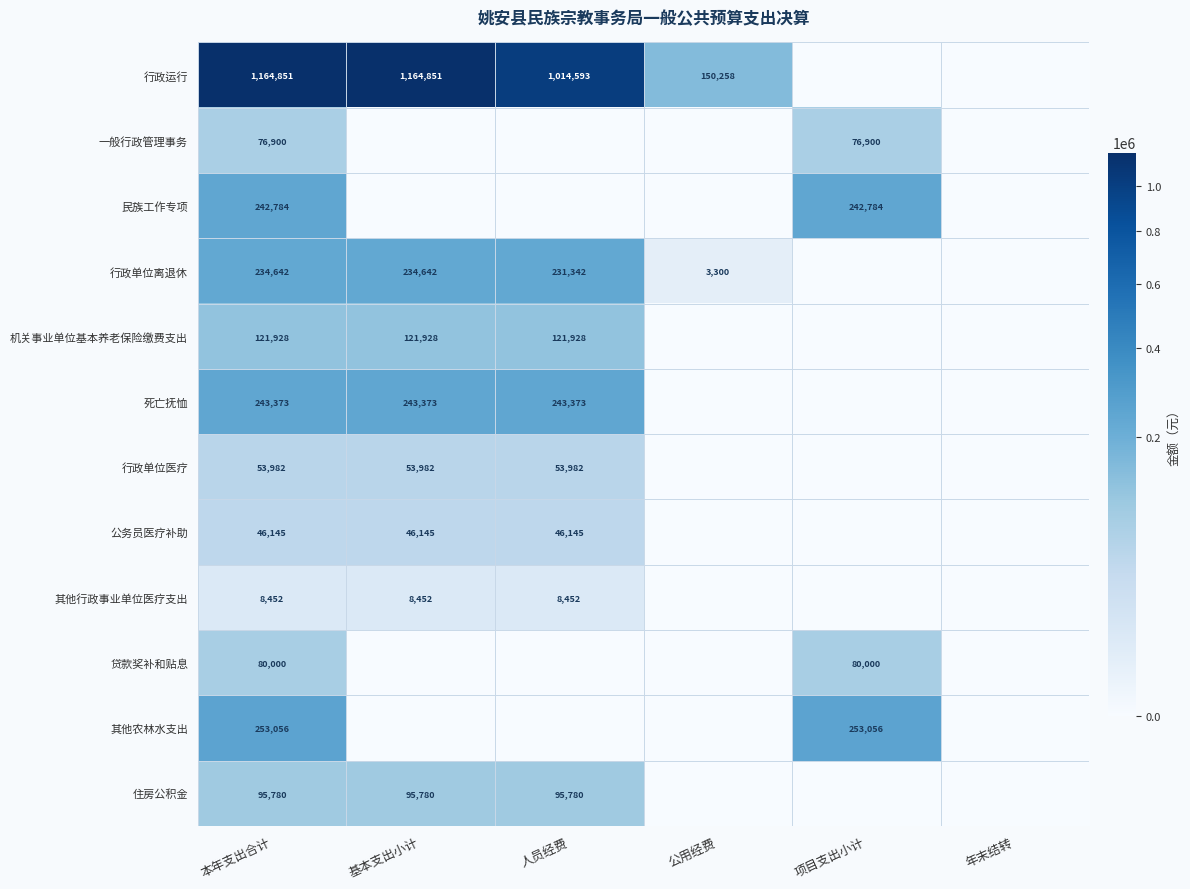

The value of 一般行政管理事务 at 本年支出合计 is 30194. True or false?

False